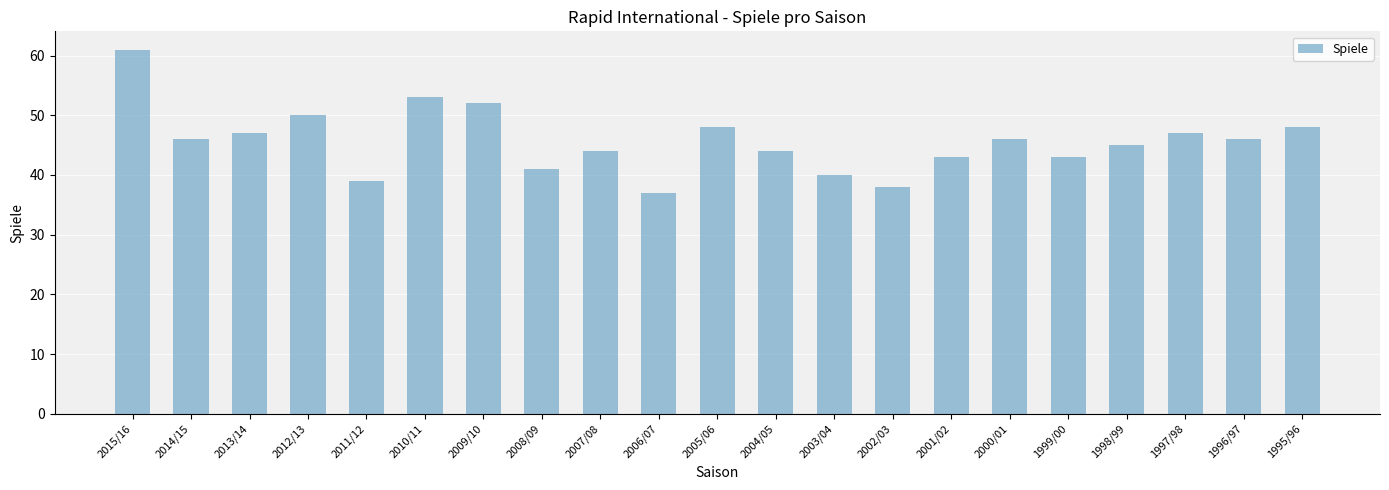

The chart shows a value of 68 at 2000/01. True or false?

False